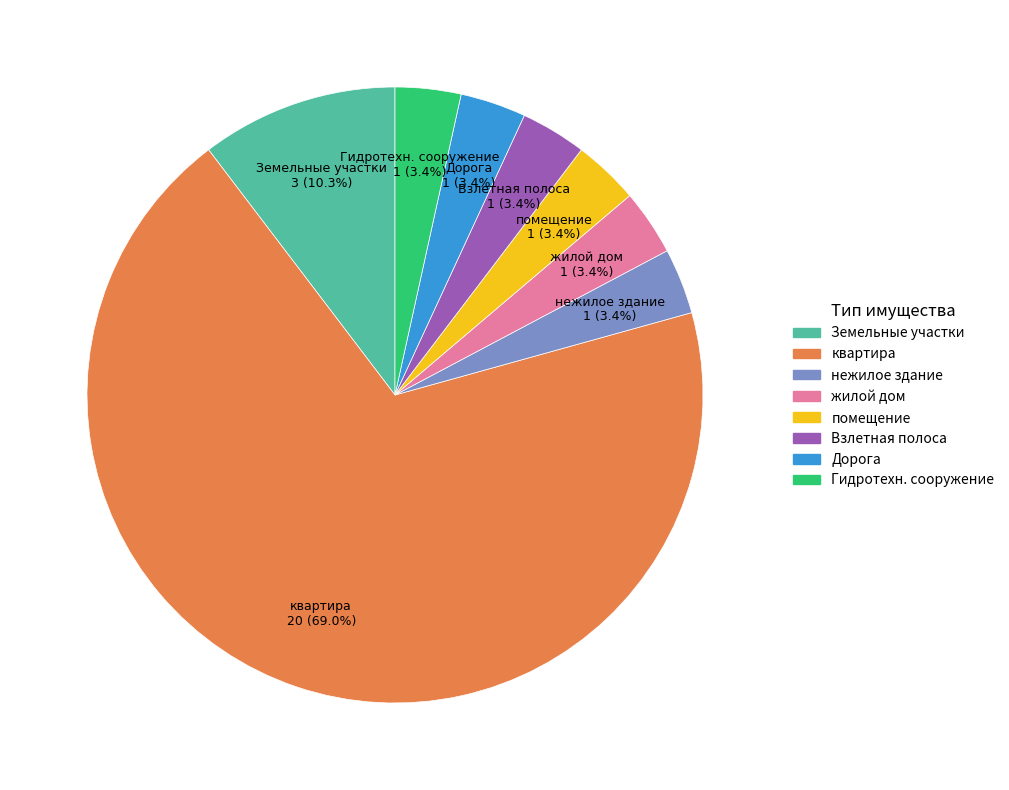

Is there any slice that represents more than half of the pie?

Yes